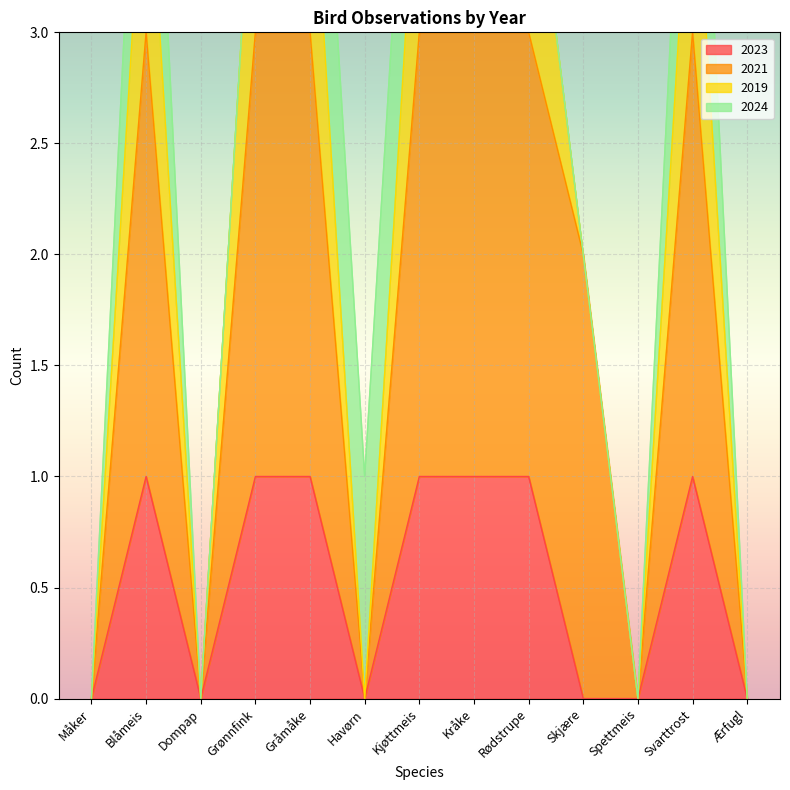

True or false: 2023 has more than 1 points higher than both neighbors.

True